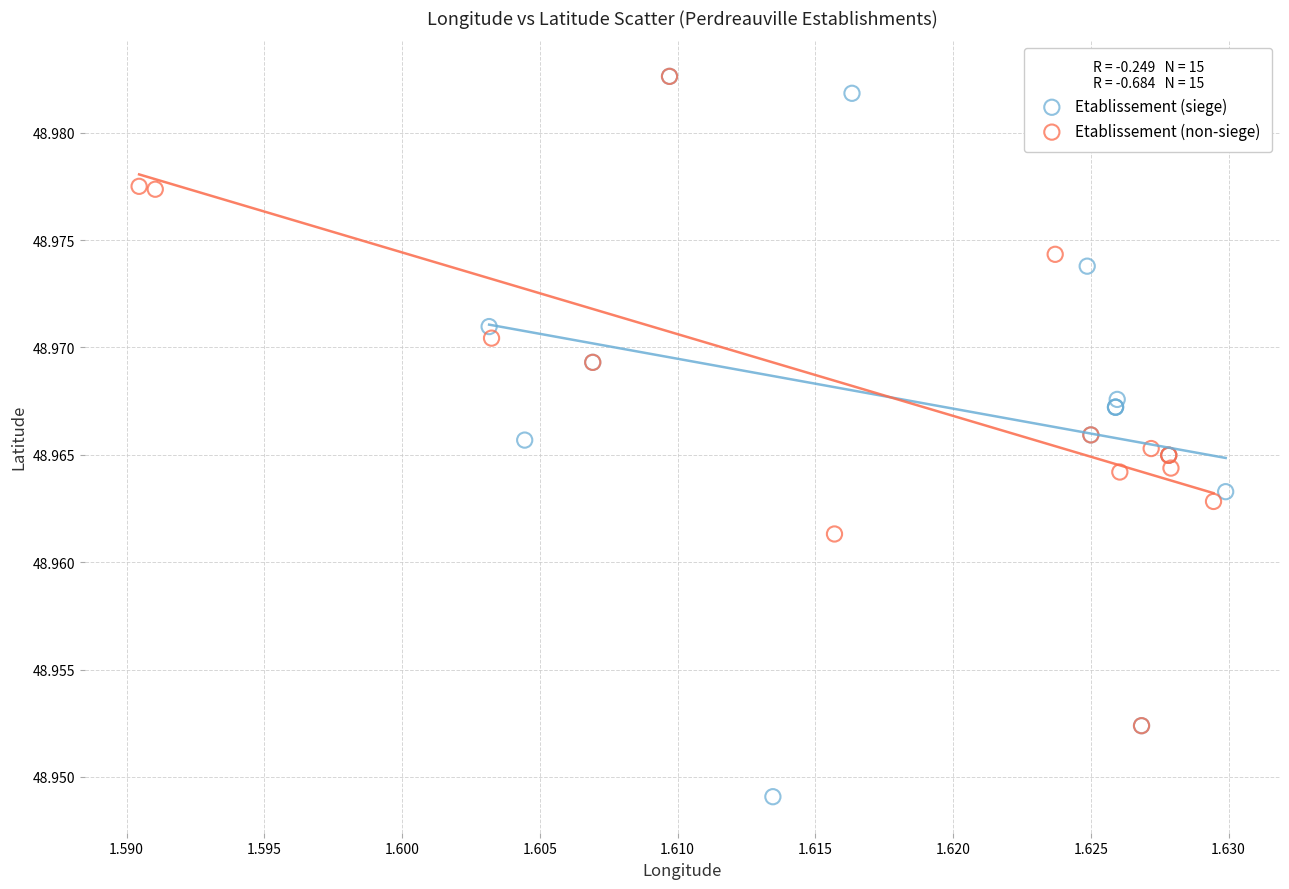

Which series reaches the minimum Y coordinate?

Etablissement (siege)